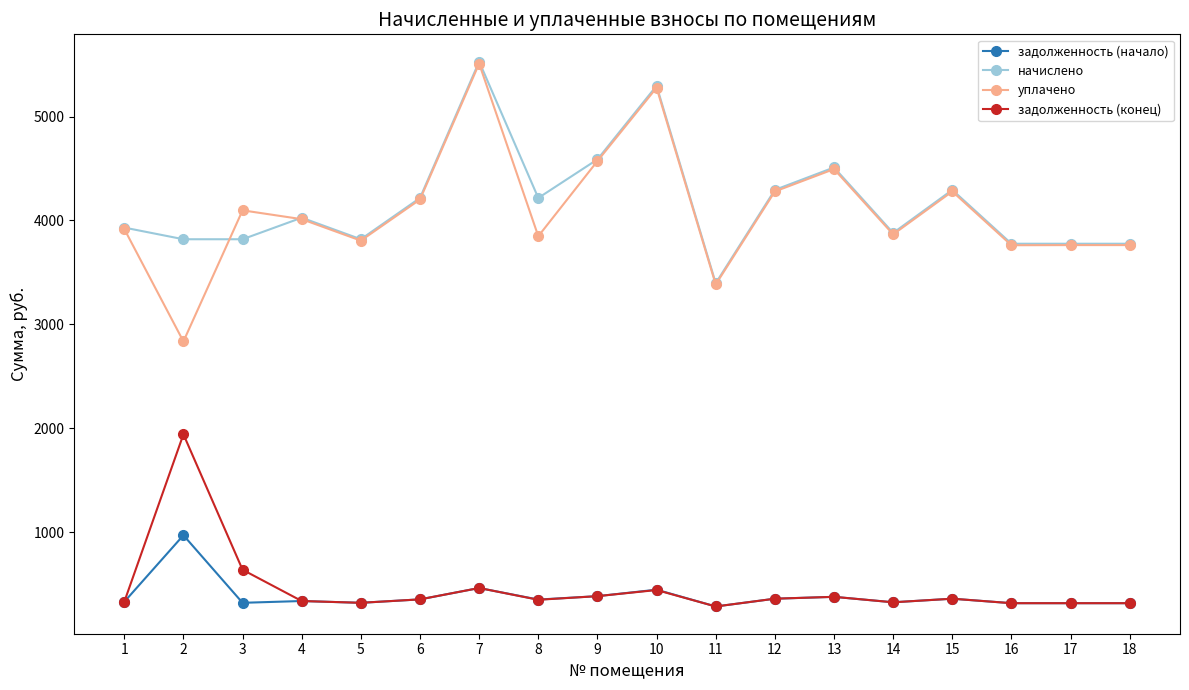

Which series has the widest spread of values?

уплачено